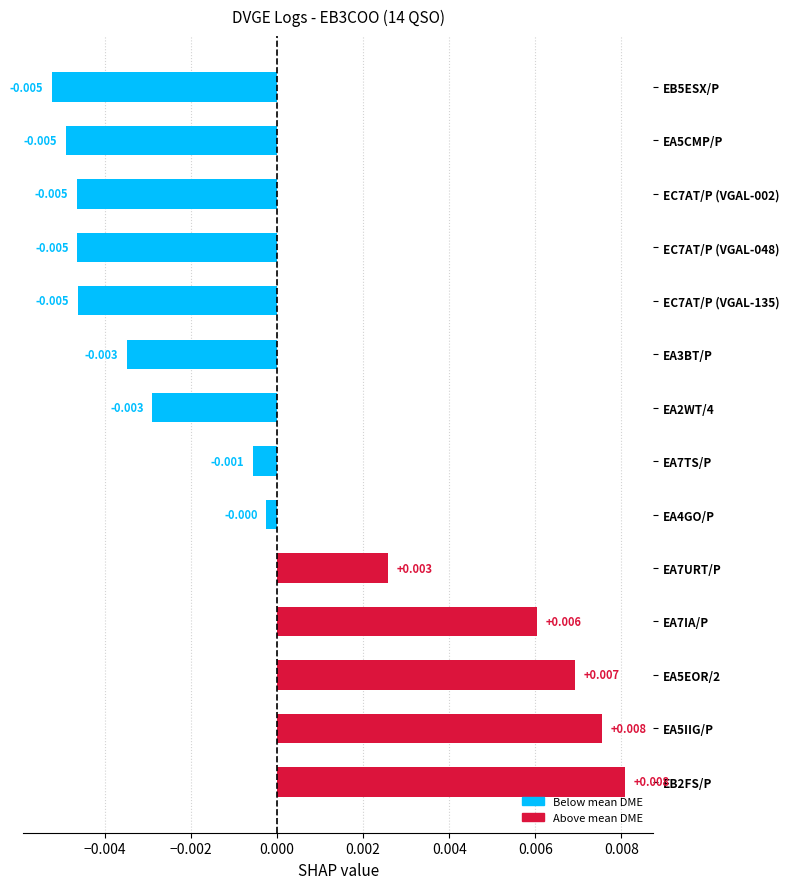

How many data points does each series have?

14